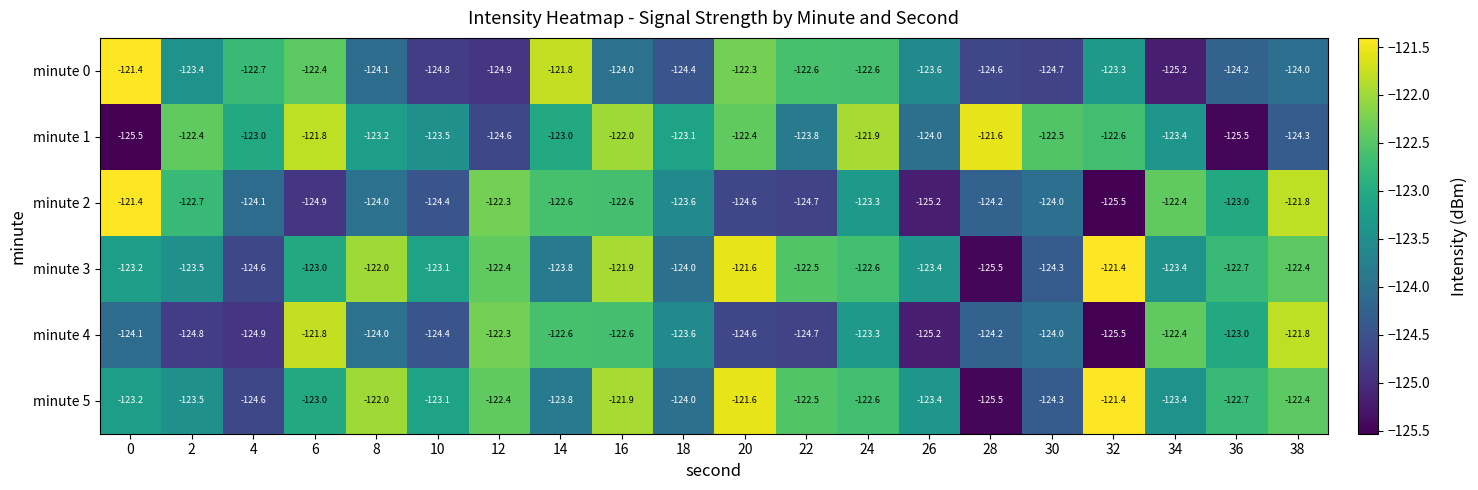

What is the highest value of the minute 0 series?

-121.4